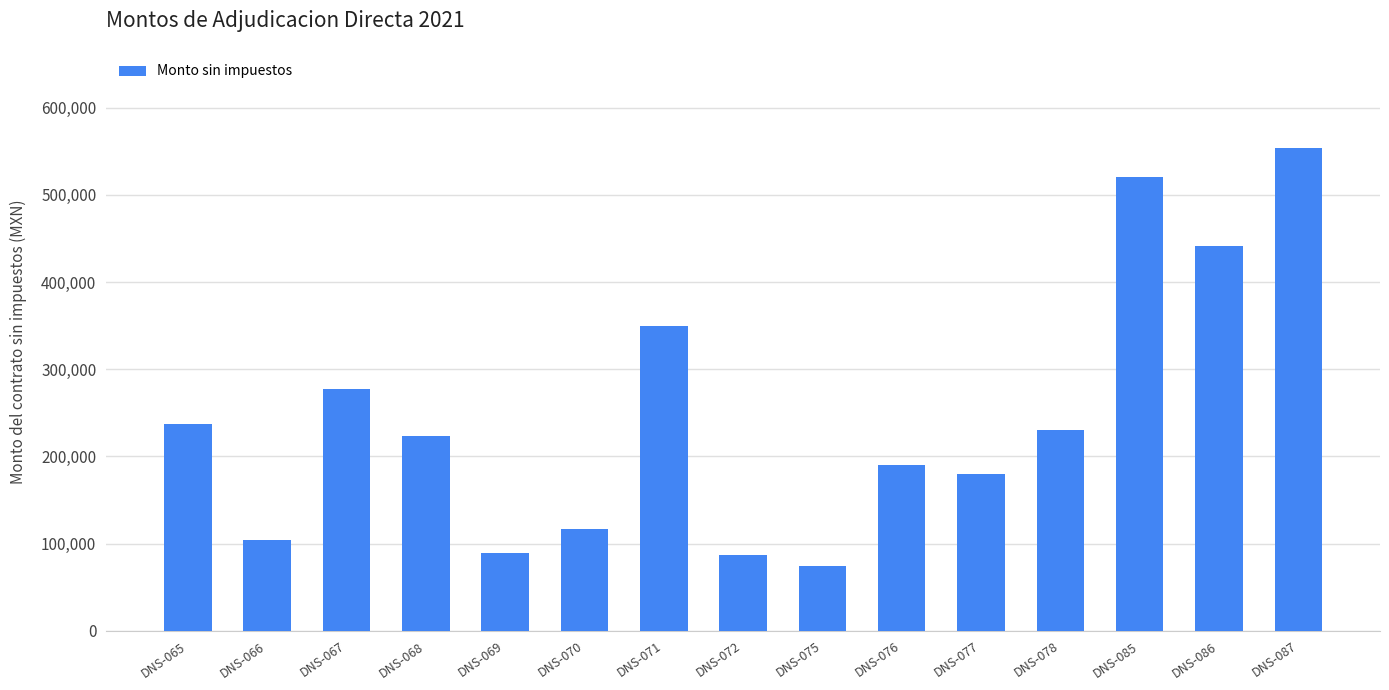

What is the value of the 10th bar from the left?

190000.0